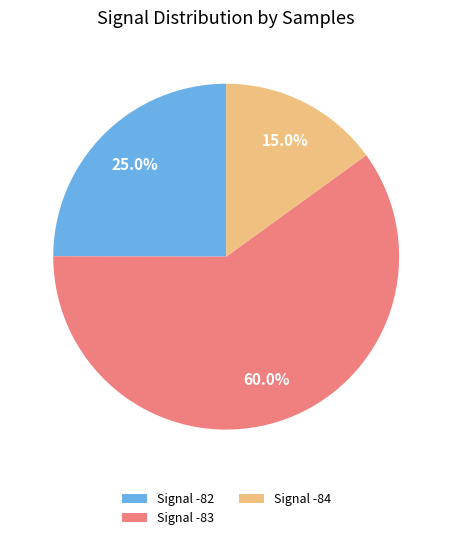

Is there any slice that represents more than half of the pie?

Yes